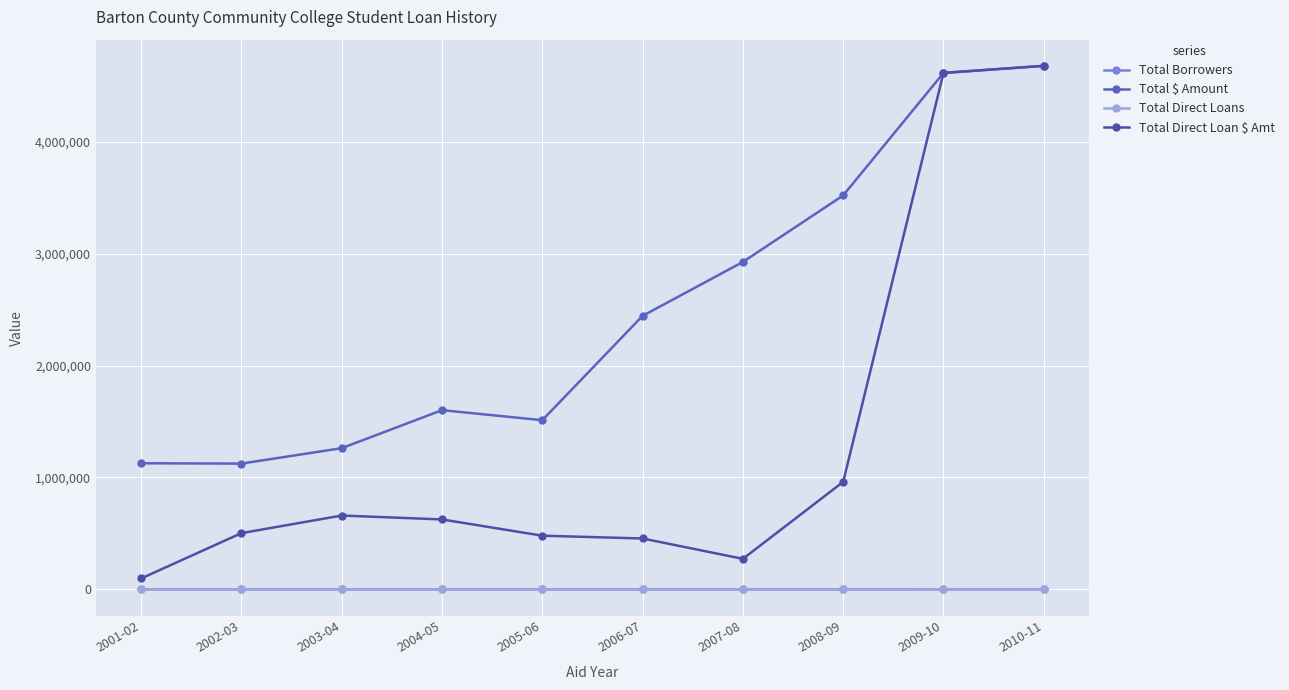

Reading right to left, what are all the values shown in this chart?

Total Borrowers: 824	625	521	602	451	542	601	486	414	350
Total $ Amount: 4678200	4614945	3520479	2925962	2444171	1511998	1601599	1261879	1124273	1127083
Total Direct Loans: 824	625	361	93	83	198	256	345	268	62
Total Direct Loan $ Amt: 4678200	4614945	961175	273101	455096	479970	625158	660136	502853	97725